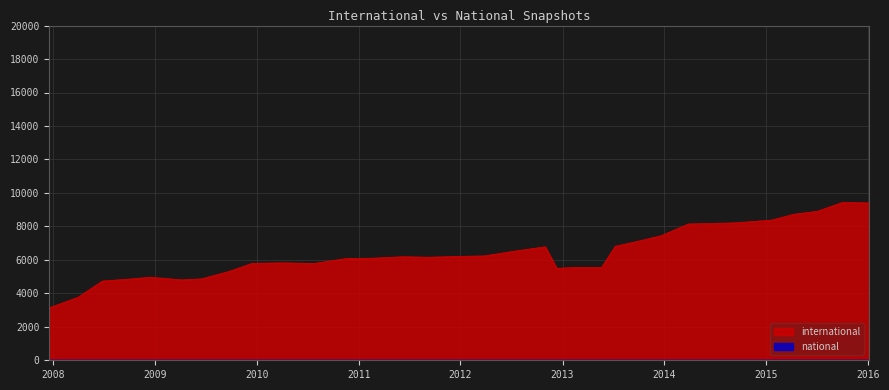

What is the spread (max minus min) of values at 7?

7439